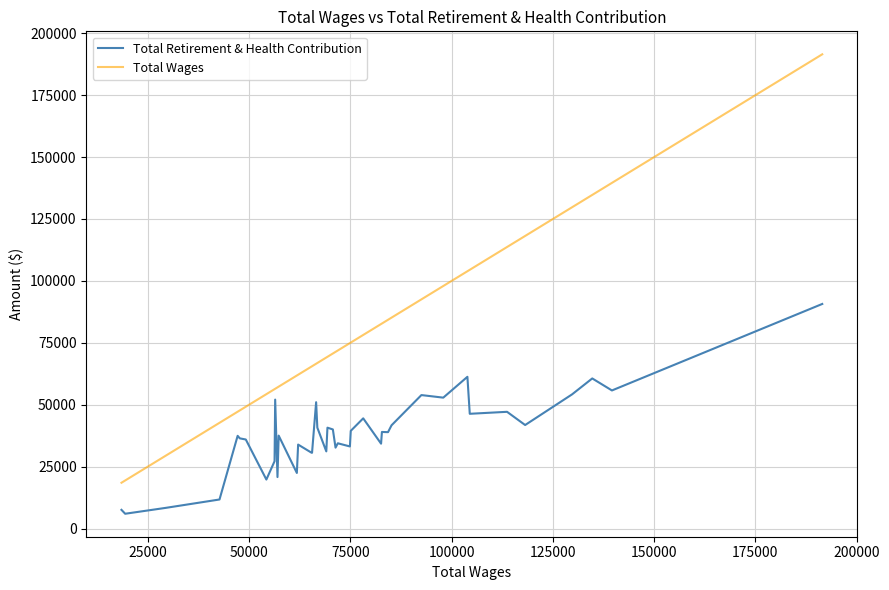

At how many categories does at least one series exceed 88215?

10